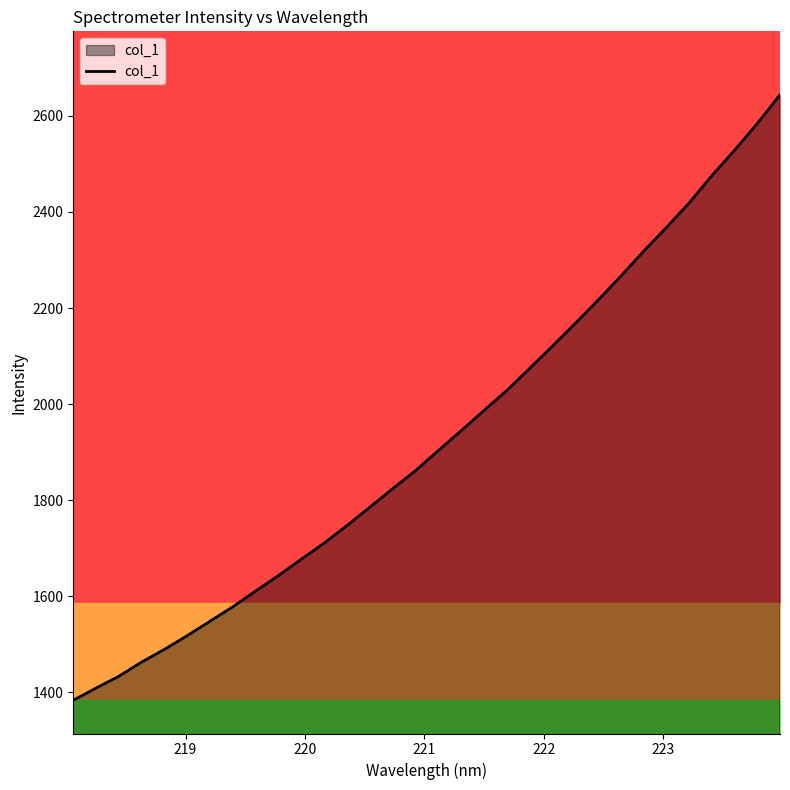

What is the smallest value displayed?

1383.7